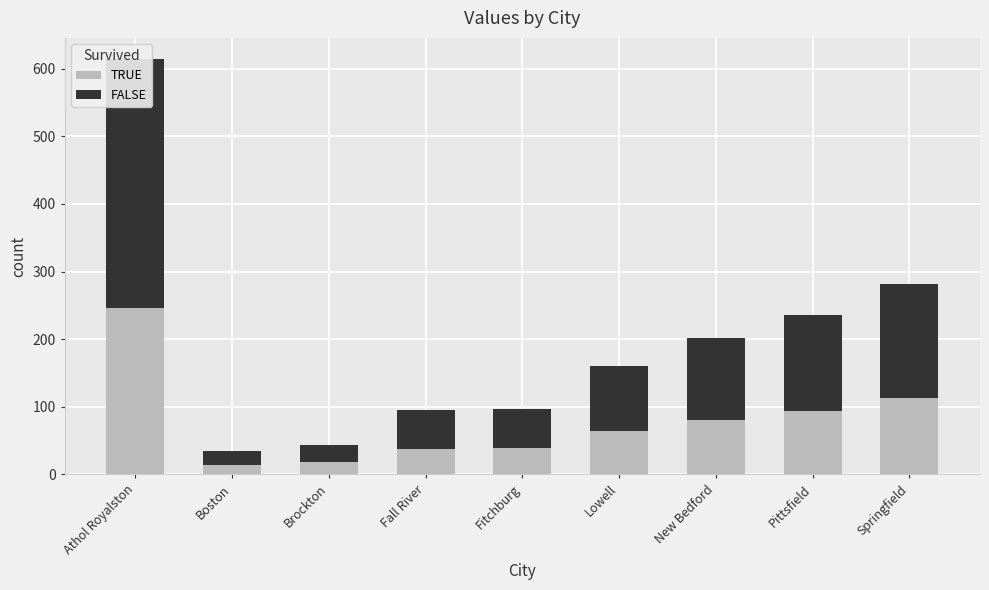

How many values in the FALSE series exceed 96?

4